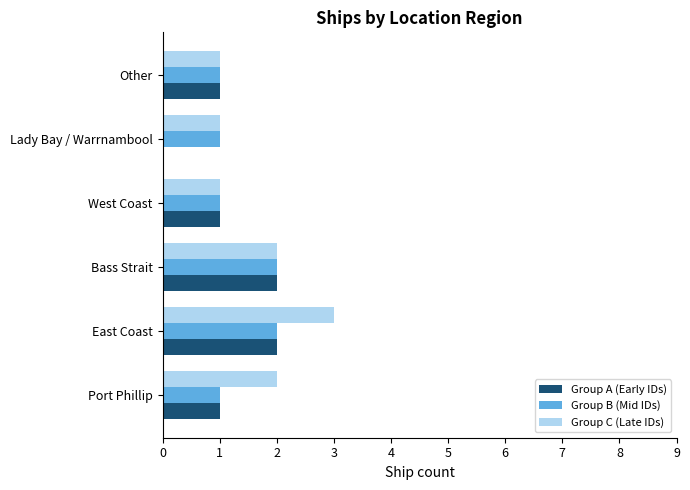

What is the greatest value displayed?

3